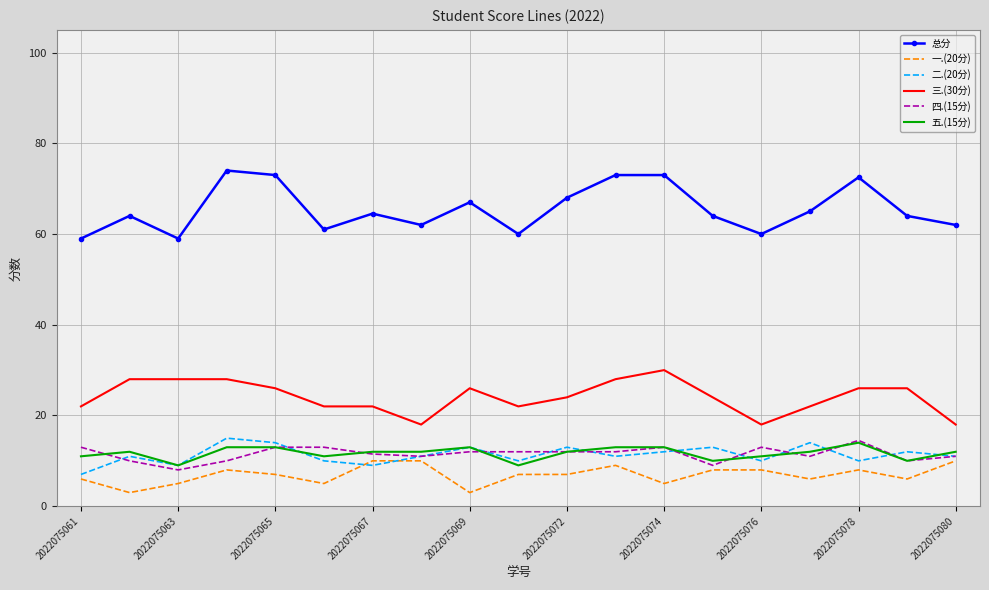

What is the minimum value for 二.(20分)?

7.0